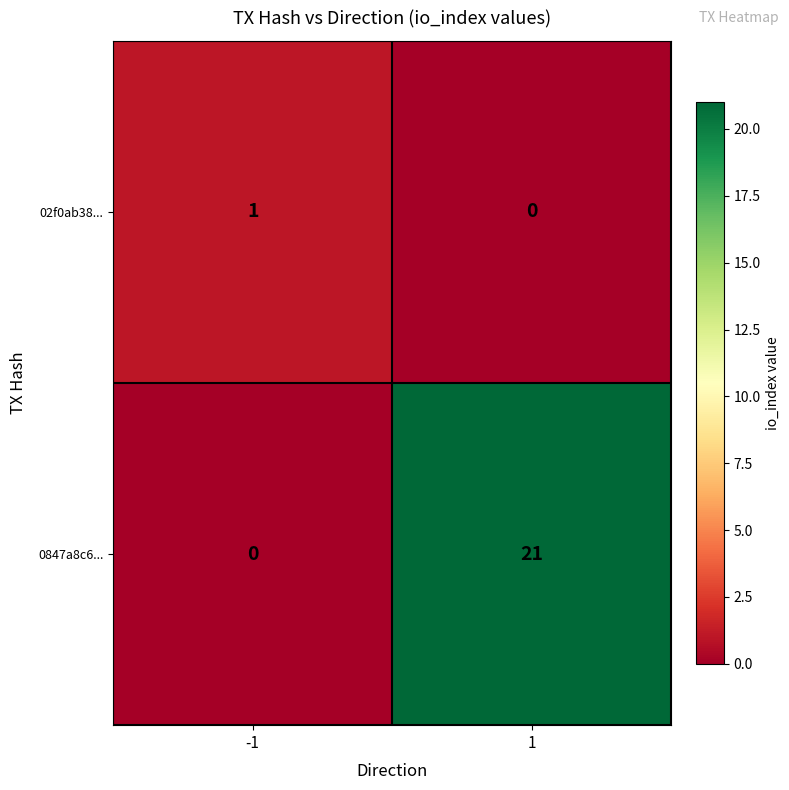

Reading right to left, extract all data points from this chart.

02f0ab38...: 0	1
0847a8c6...: 21	0